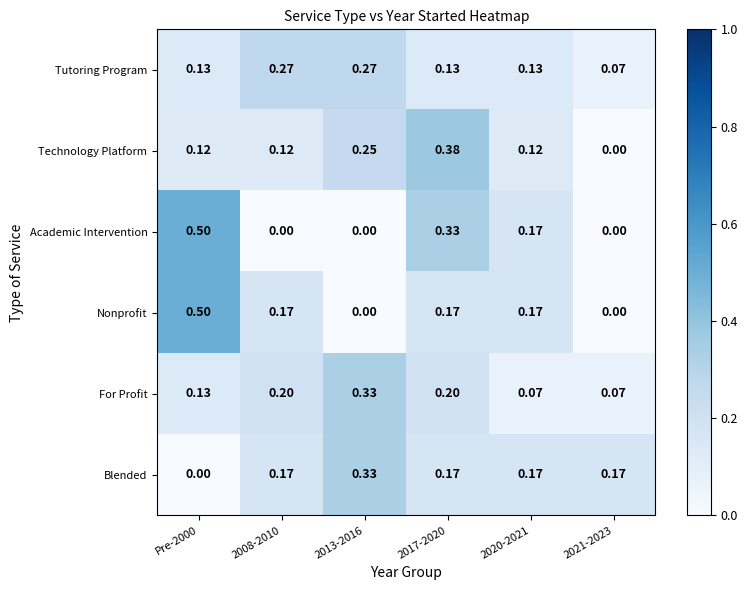

What is the total value across all series at 2008-2010?

0.9